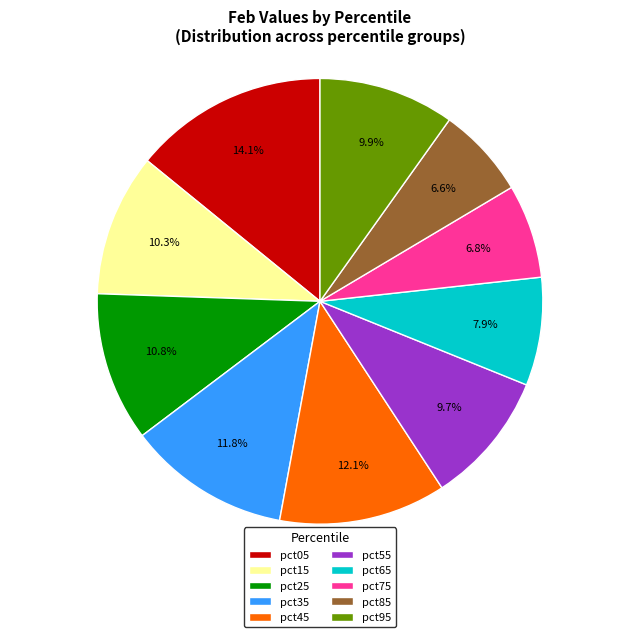

Does pct65 represent more than half of the total?

No